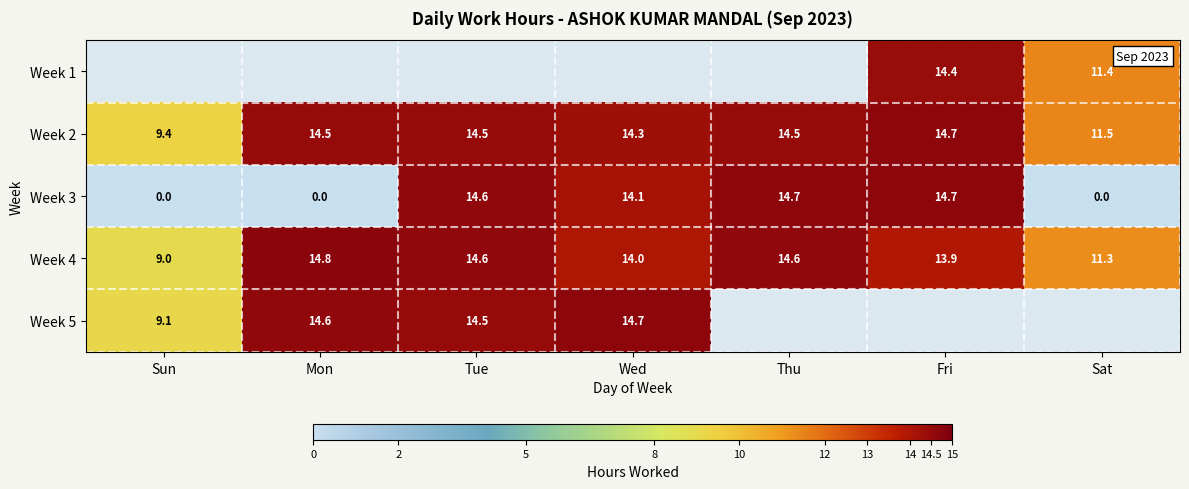

How many categories are shown in the chart?

7